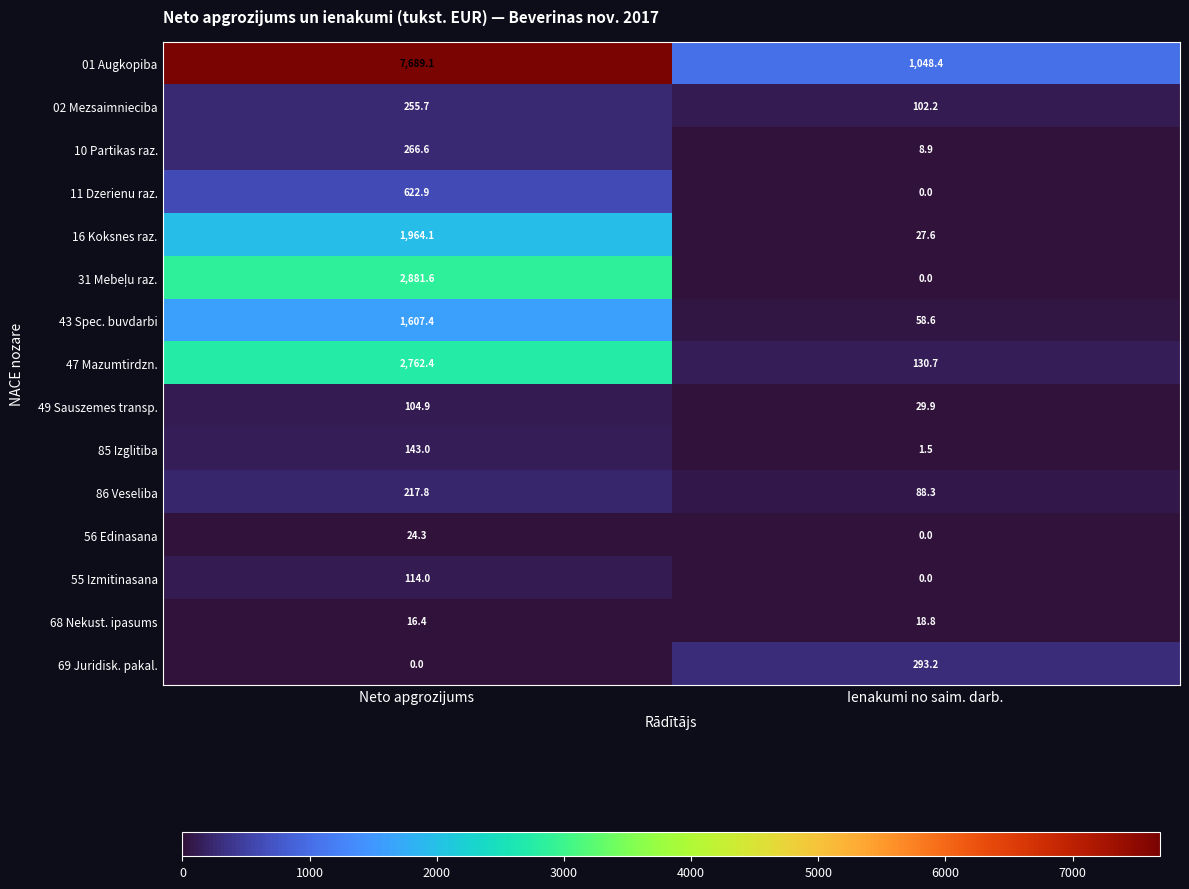

Which series changed the most between Neto apgrozijums and Ienakumi no saim. darb.?

01 Augkopiba